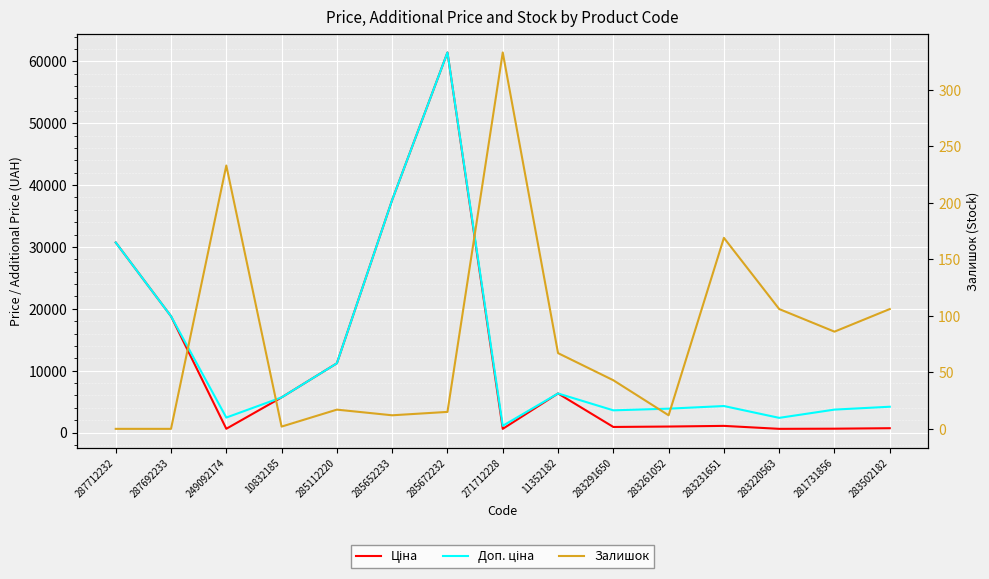

Which label corresponds to the smallest value in the chart?

287712232